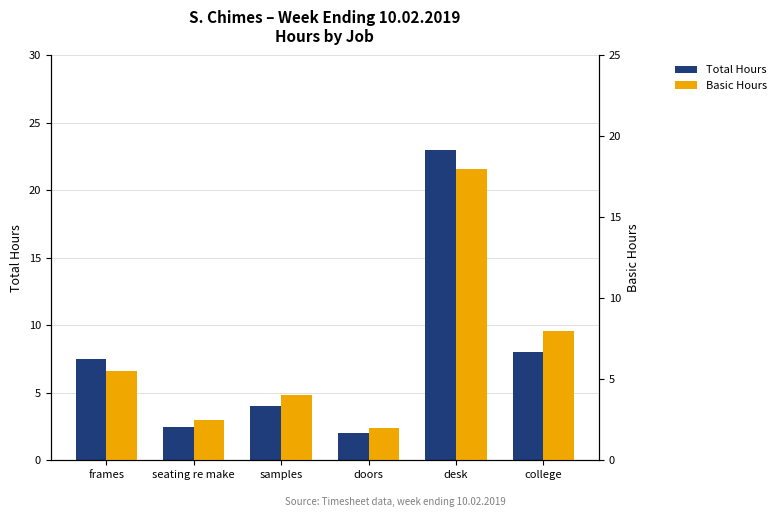

Rank the categories by Basic Hours value from lowest to highest.

doors, seating re make, samples, frames, college, desk